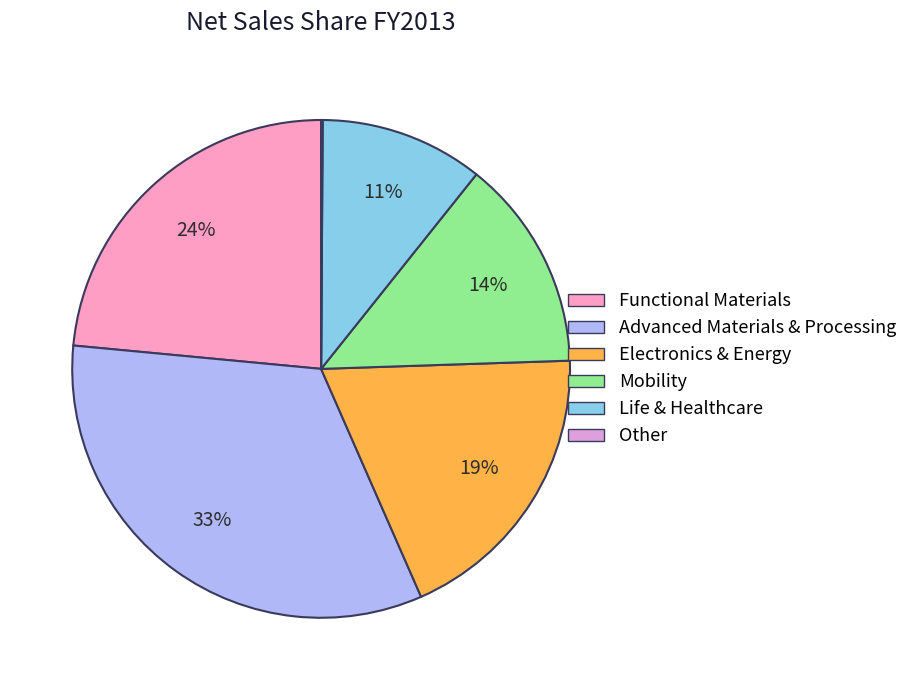

Do Functional Materials and Mobility together represent more than half of the pie?

No